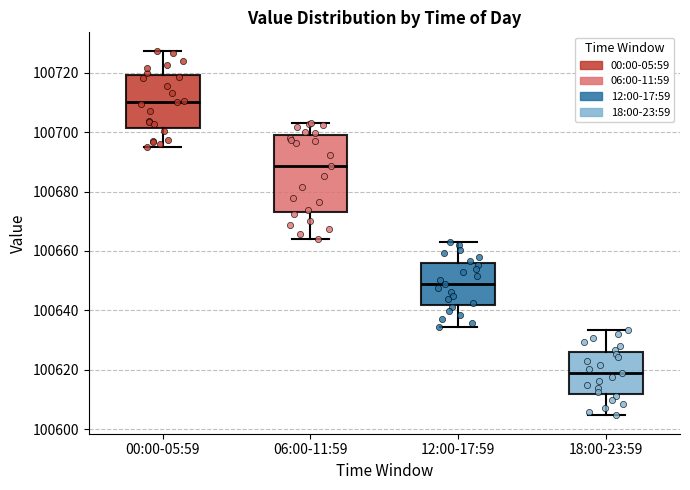

Comparing the boxes themselves (not the whiskers), which one is the tallest?

06:00-11:59